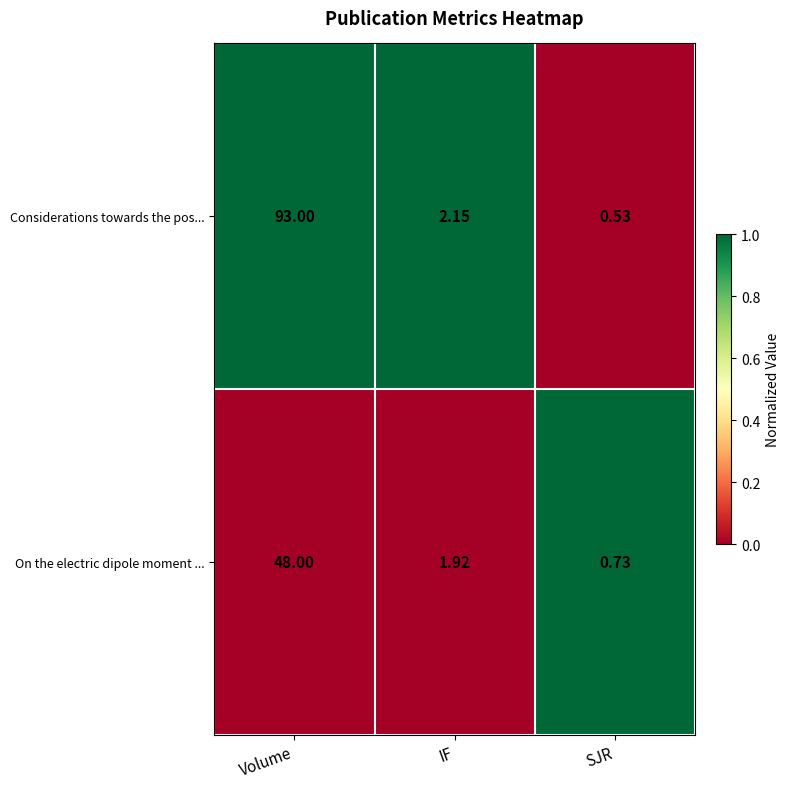

Which category has the highest value across all series?

Volume